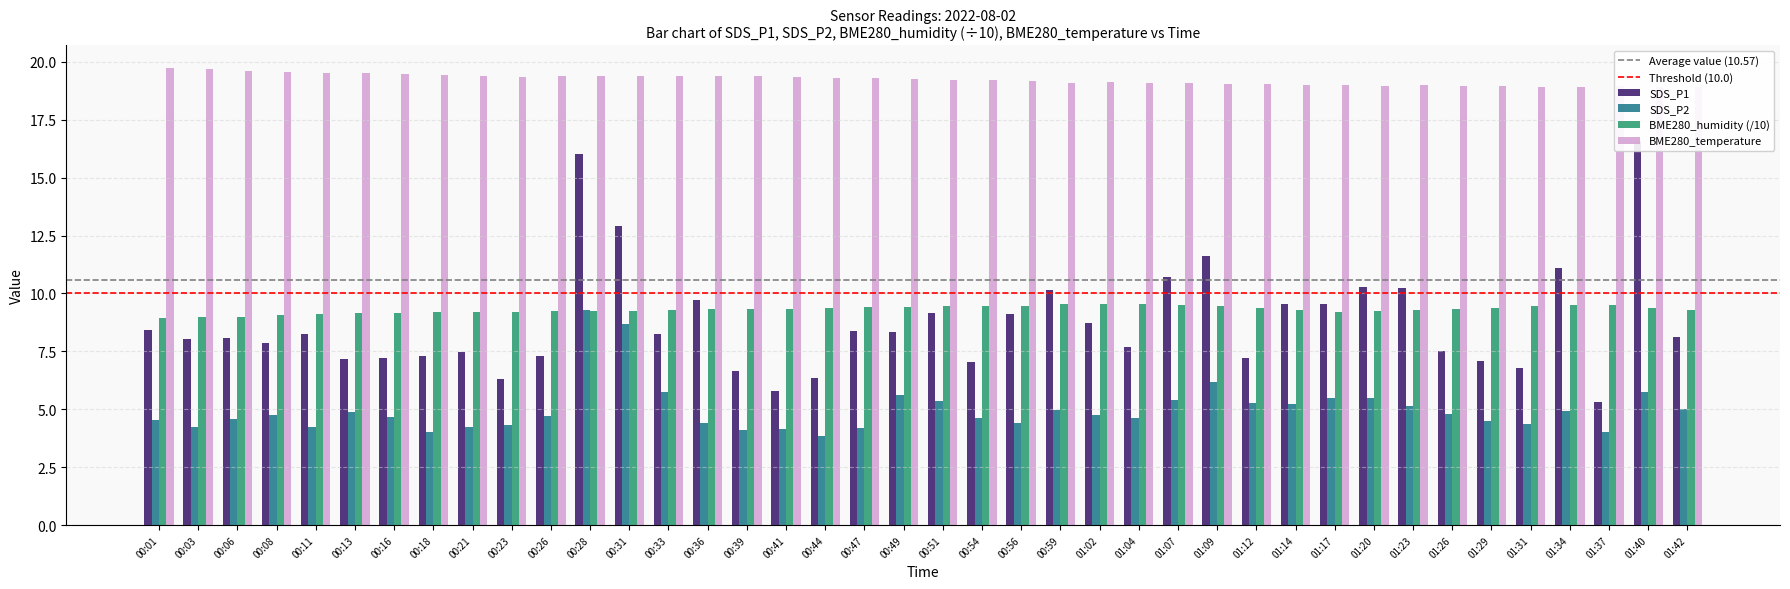

What is the label of the 34th bar from the left?

01:26